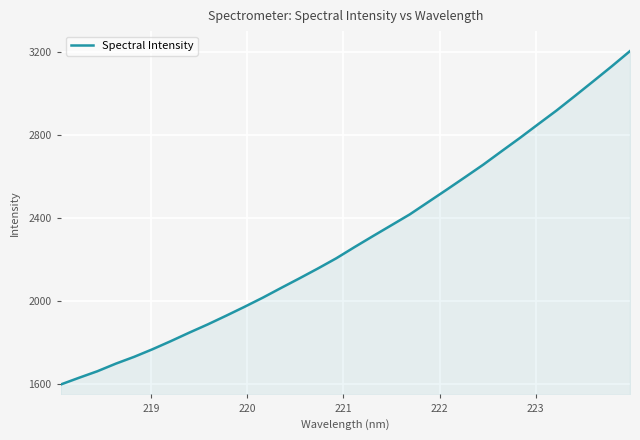

How many categories are shown in the chart?

32